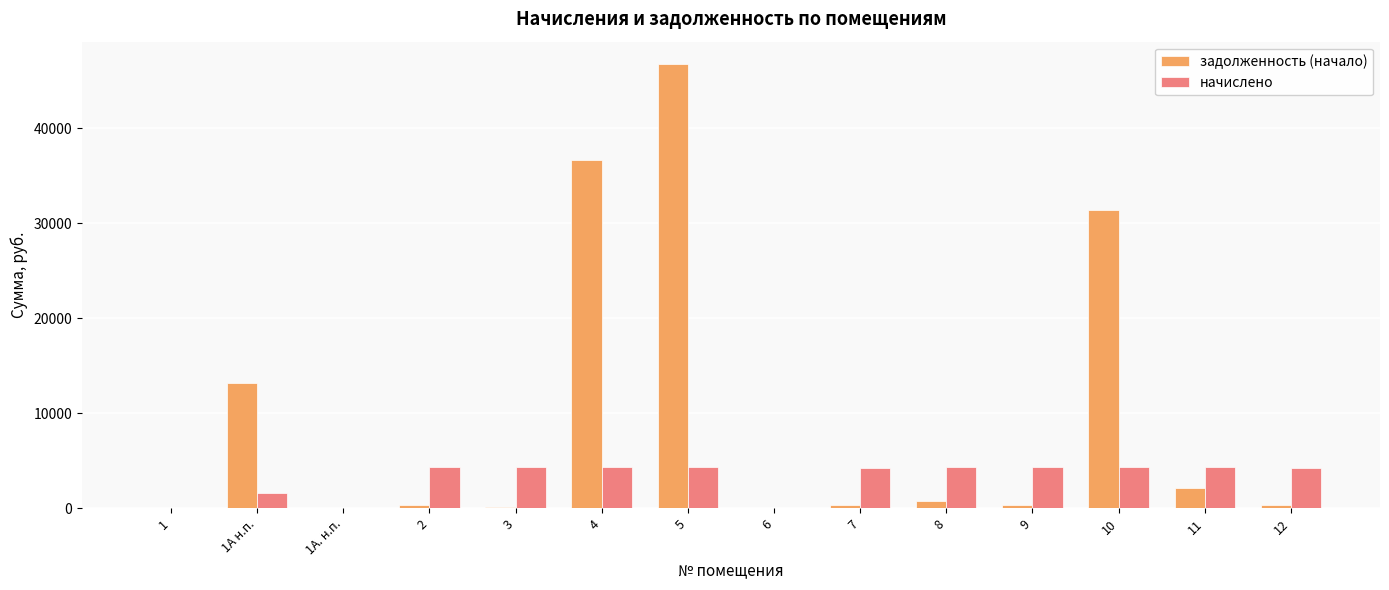

Does the chart contain stacked bars?

No